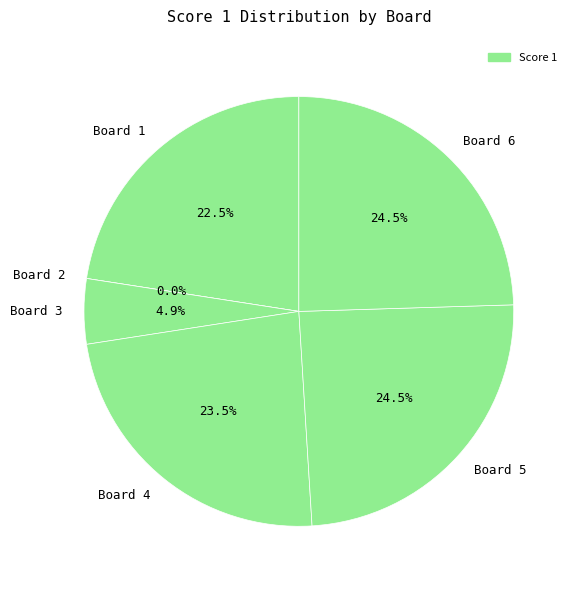

Combined, what portion of the pie is Board 6 and Board 5?

49.0%